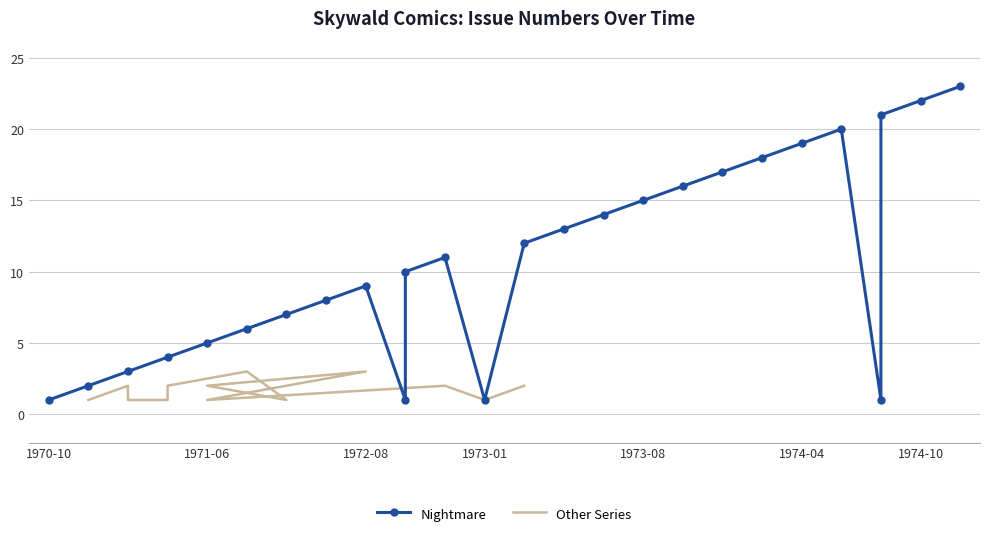

Which category has the highest value across all series?

1974-02